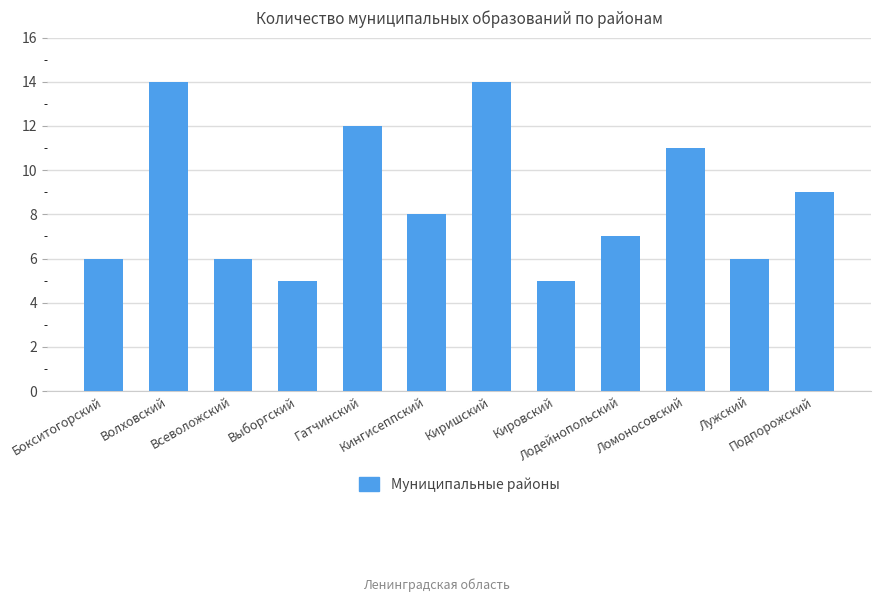

Reading right to left, transcribe all the data shown in this chart.

Подпорожский=9	Лужский=6	Ломоносовский=11	Лодейнопольский=7	Кировский=5	Киришский=14	Кингисеппский=8	Гатчинский=12	Выборгский=5	Всеволожский=6	Волховский=14	Бокситогорский=6